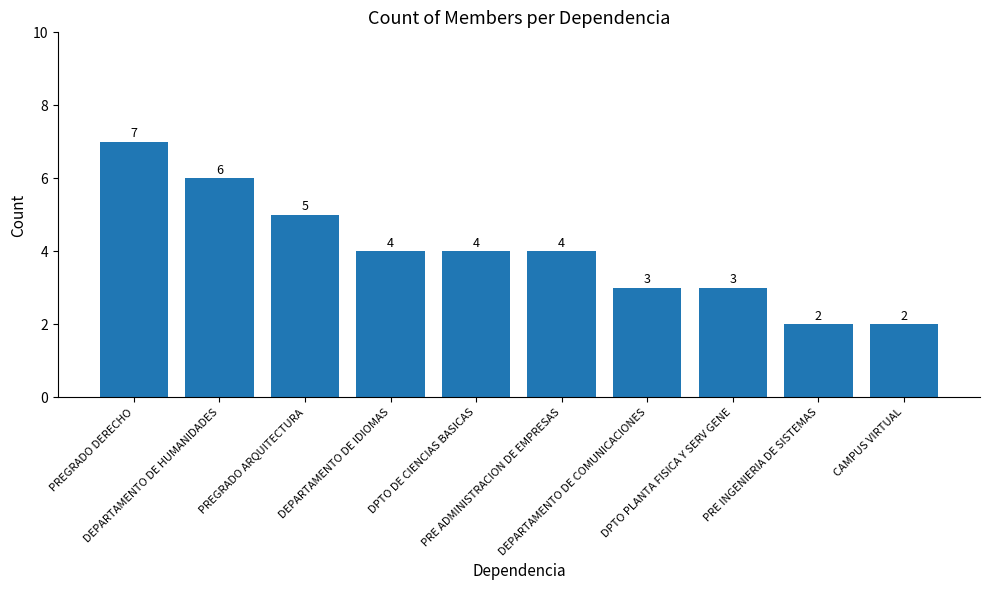

What is the ratio of the value at DEPARTAMENTO DE IDIOMAS to the value at PRE ADMINISTRACION DE EMPRESAS?

1.0